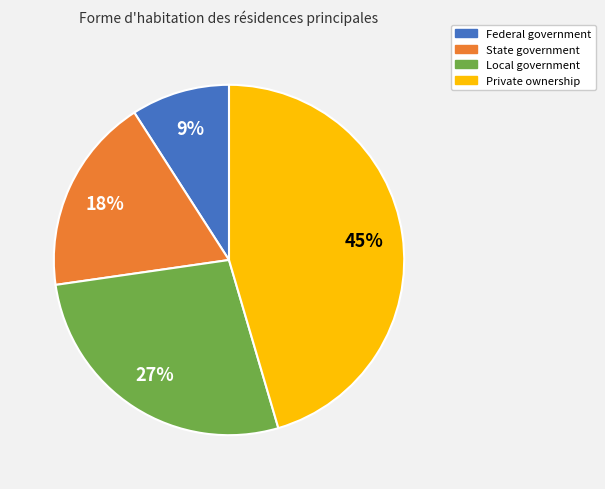

To the nearest percent, what portion does Federal government represent?

9%